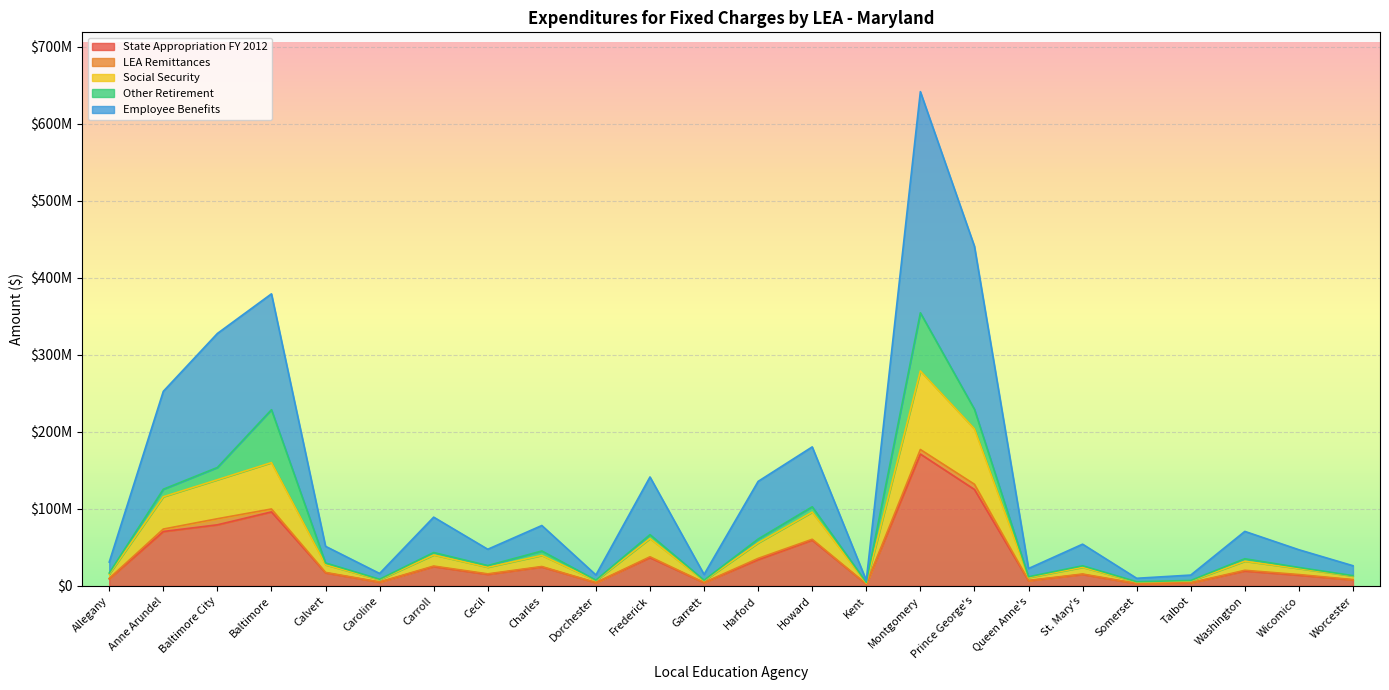

How many interior local valleys does the Employee Benefits series have?

7